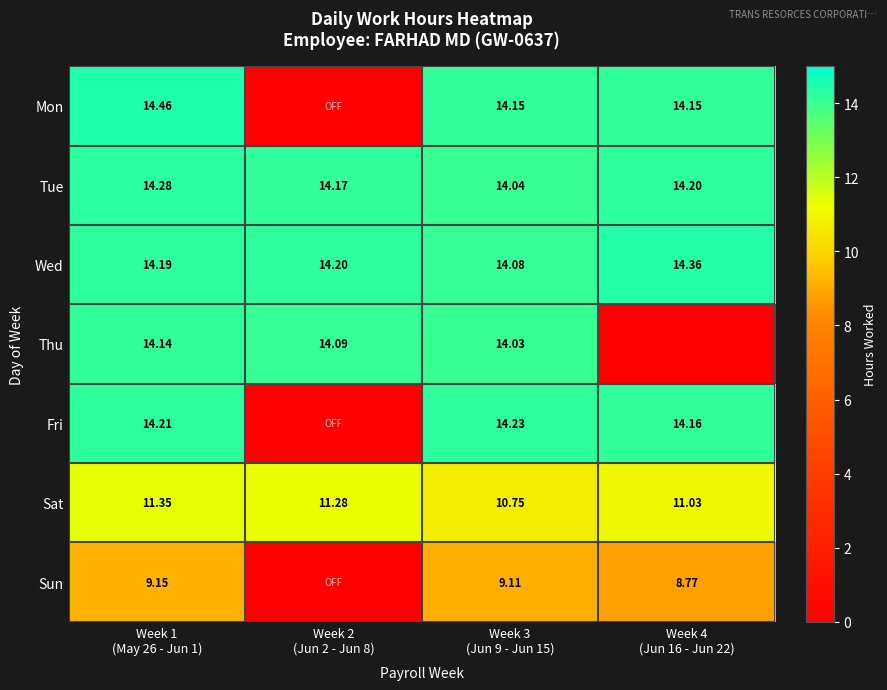

Where is Mon nearest to the value 7?

Week 2 (Jun 2 - Jun 8)